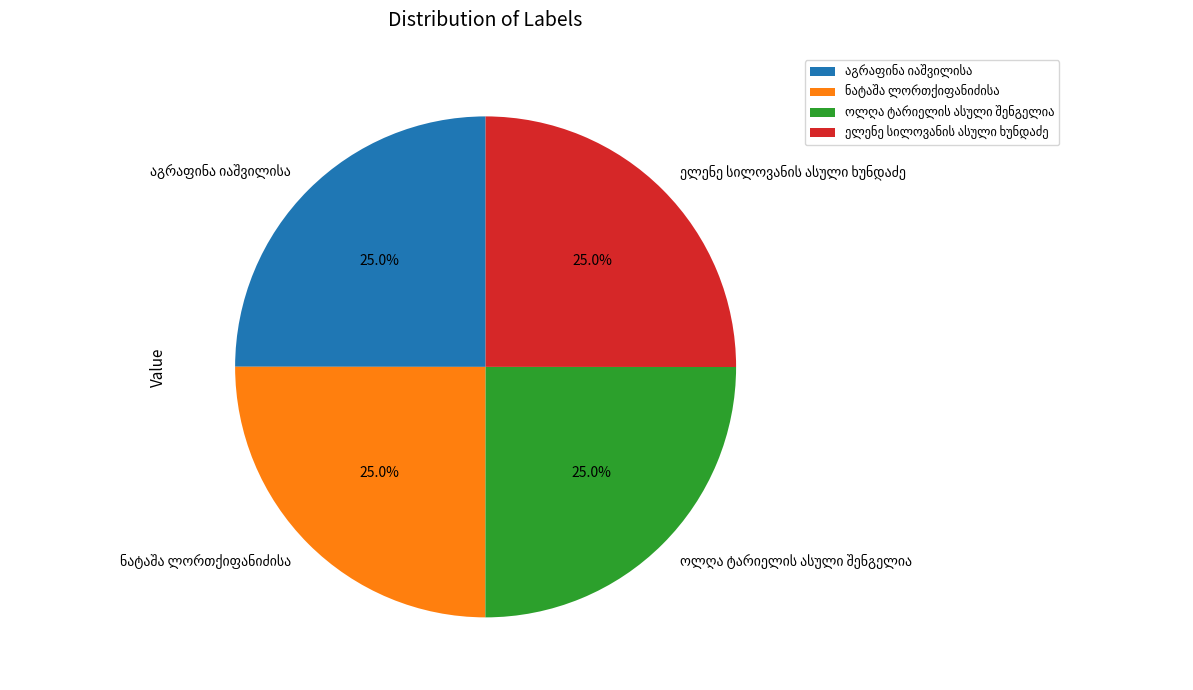

Does any single category account for the majority?

No